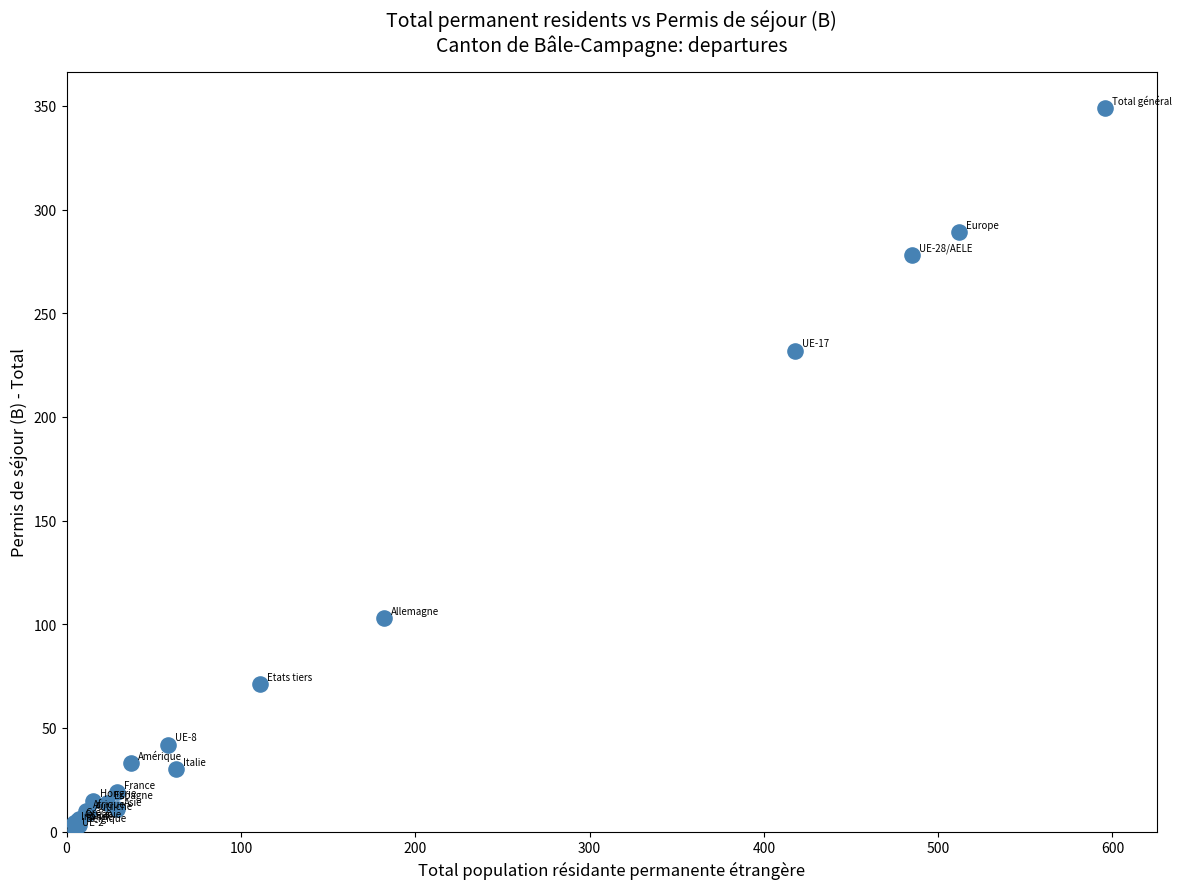

What Y value in the scatter plot is closest to 175?

232